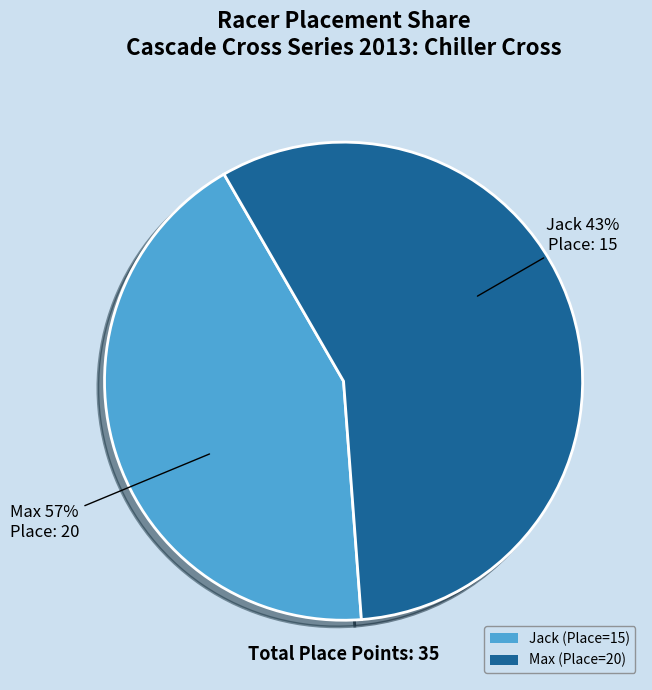

Which category has the biggest portion of the pie?

Max